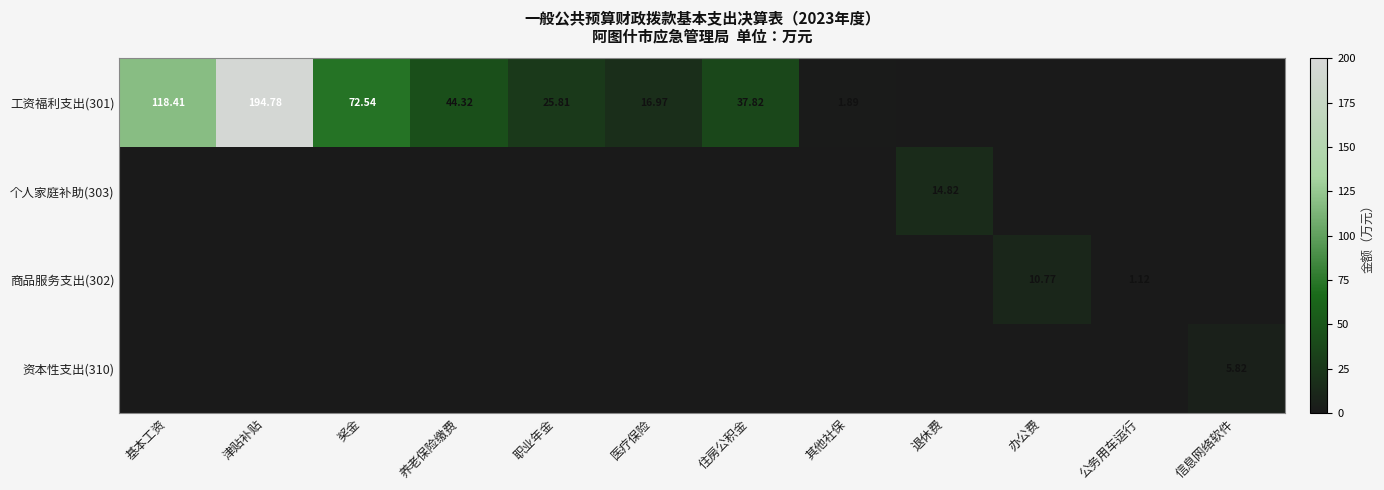

True or false: 资本性支出(310) has a value of -2.3 at 退休费.

False